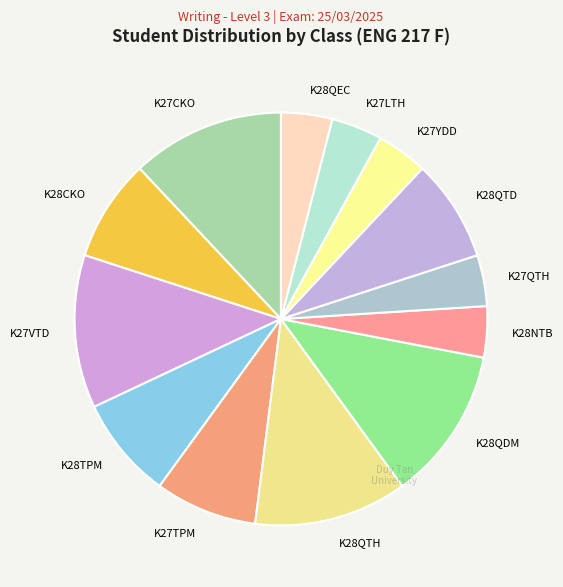

Is there a majority slice in this chart?

No